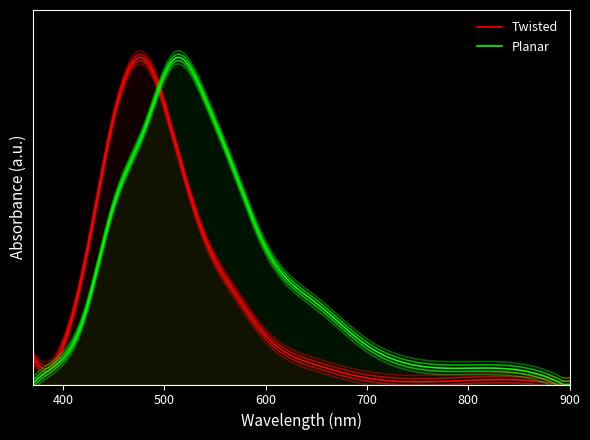

Does the chart display data point markers on the line(s)?

No